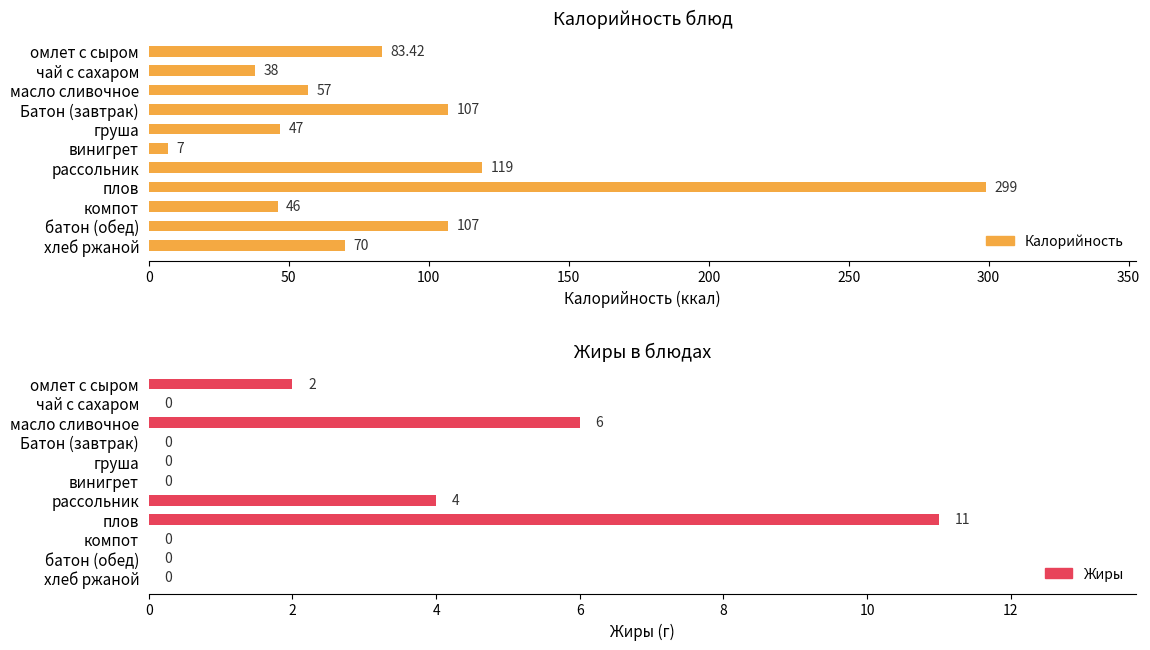

Is the value of Жиры at чай с сахаром greater than the value of Калорийность at компот?

No